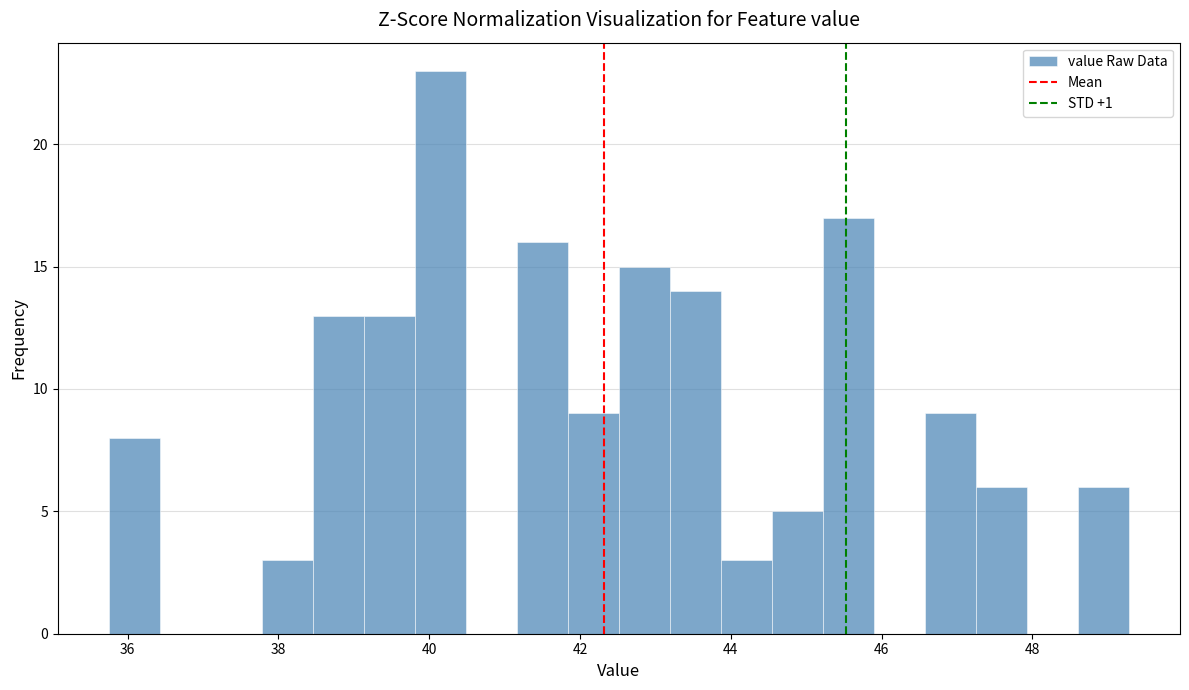

Around what value on the x-axis is the tallest bar? Give the approximate position of its centre, as read against the axis.

40.2